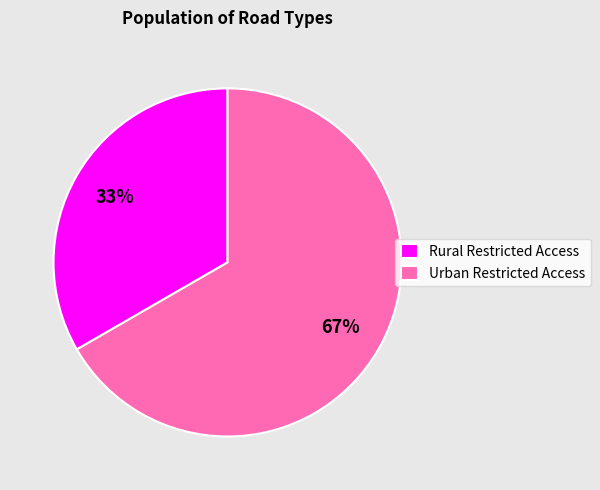

Approximately how many times larger is the value at Urban Restricted Access compared to Rural Restricted Access?

2.0